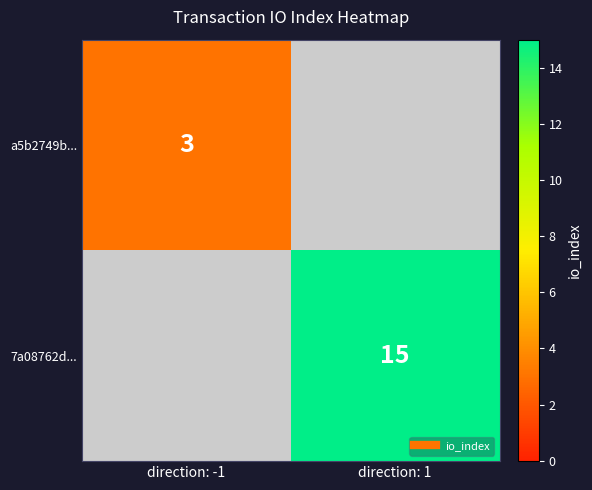

Is it true that 7a08762d... equals 15.0 at direction: 1?

True